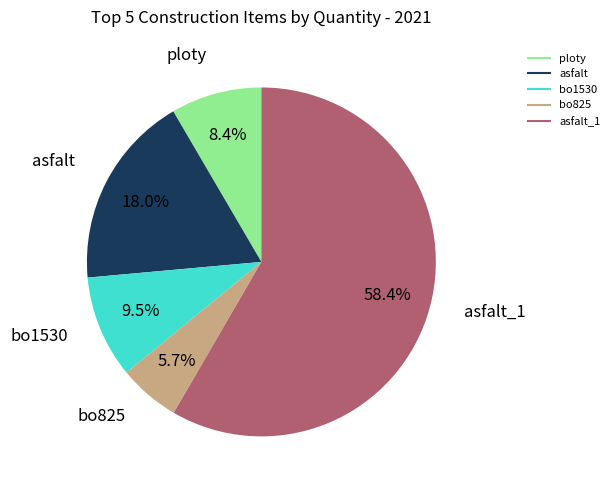

Is there a majority slice in this chart?

Yes